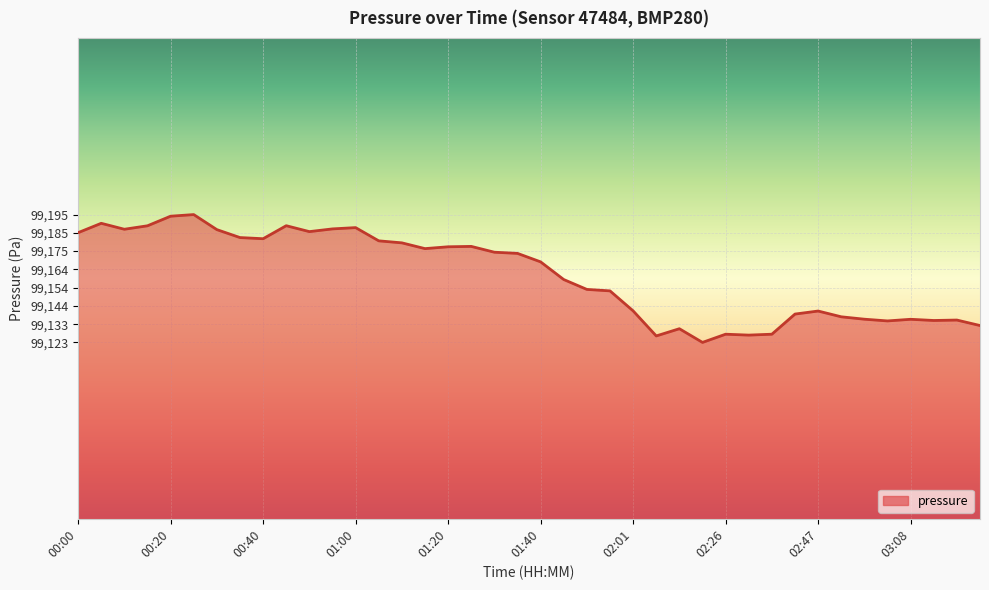

What is the sum of all values?

3966443.5